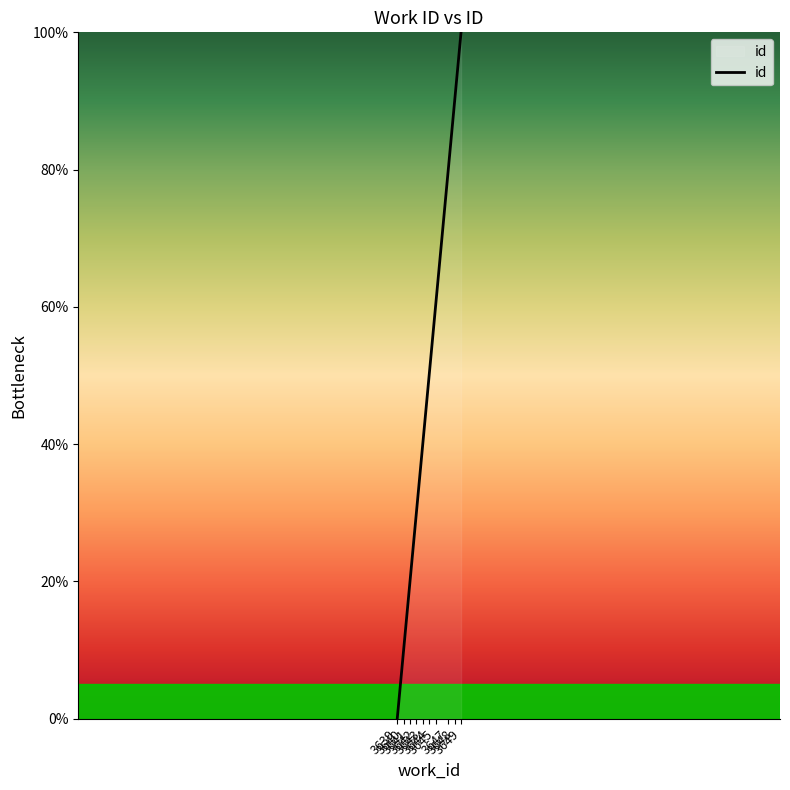

Read the value at 3648.

90